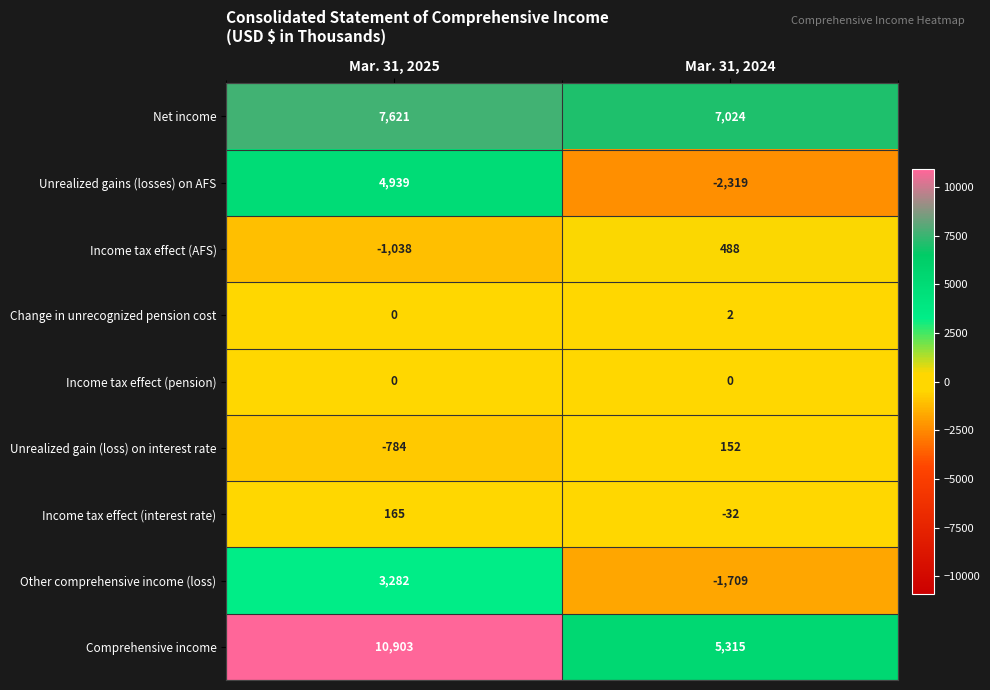

How many data points does each series have?

2